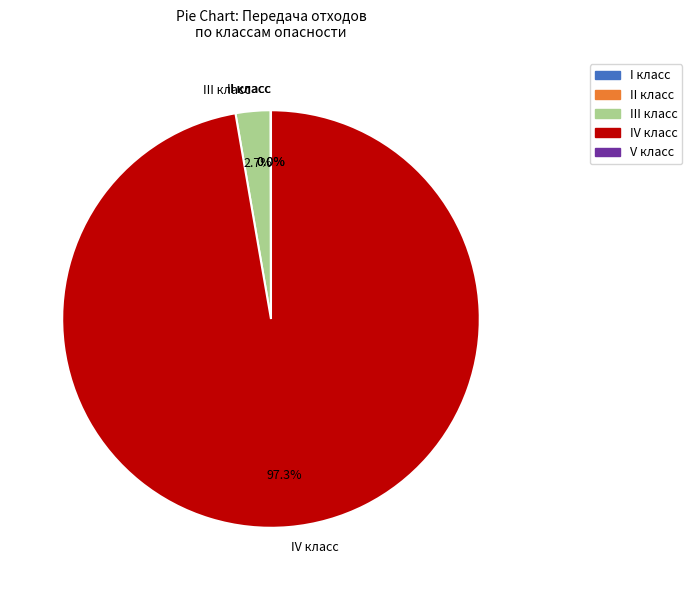

Which slice is the largest?

IV класс